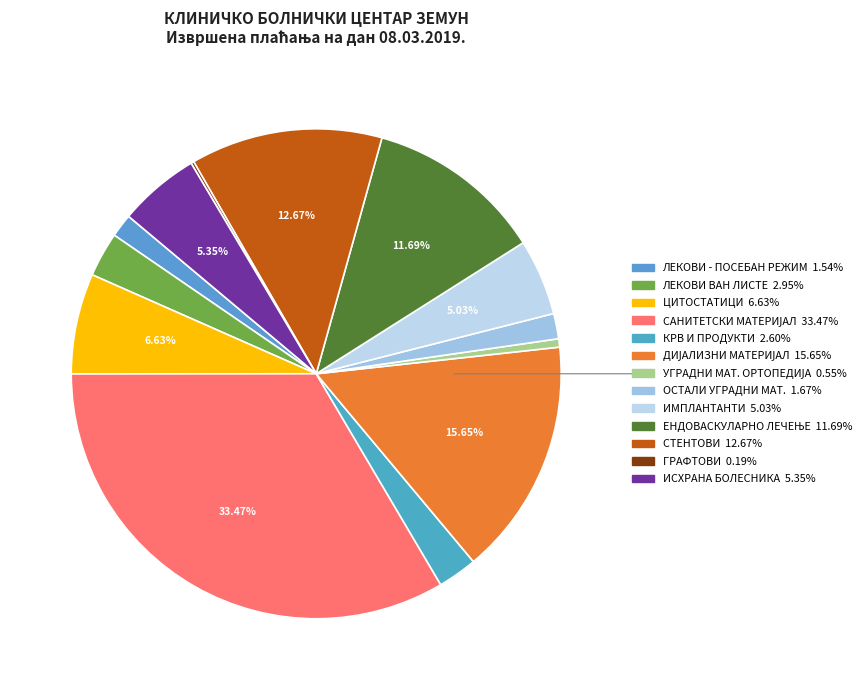

Is there any slice that represents more than half of the pie?

No